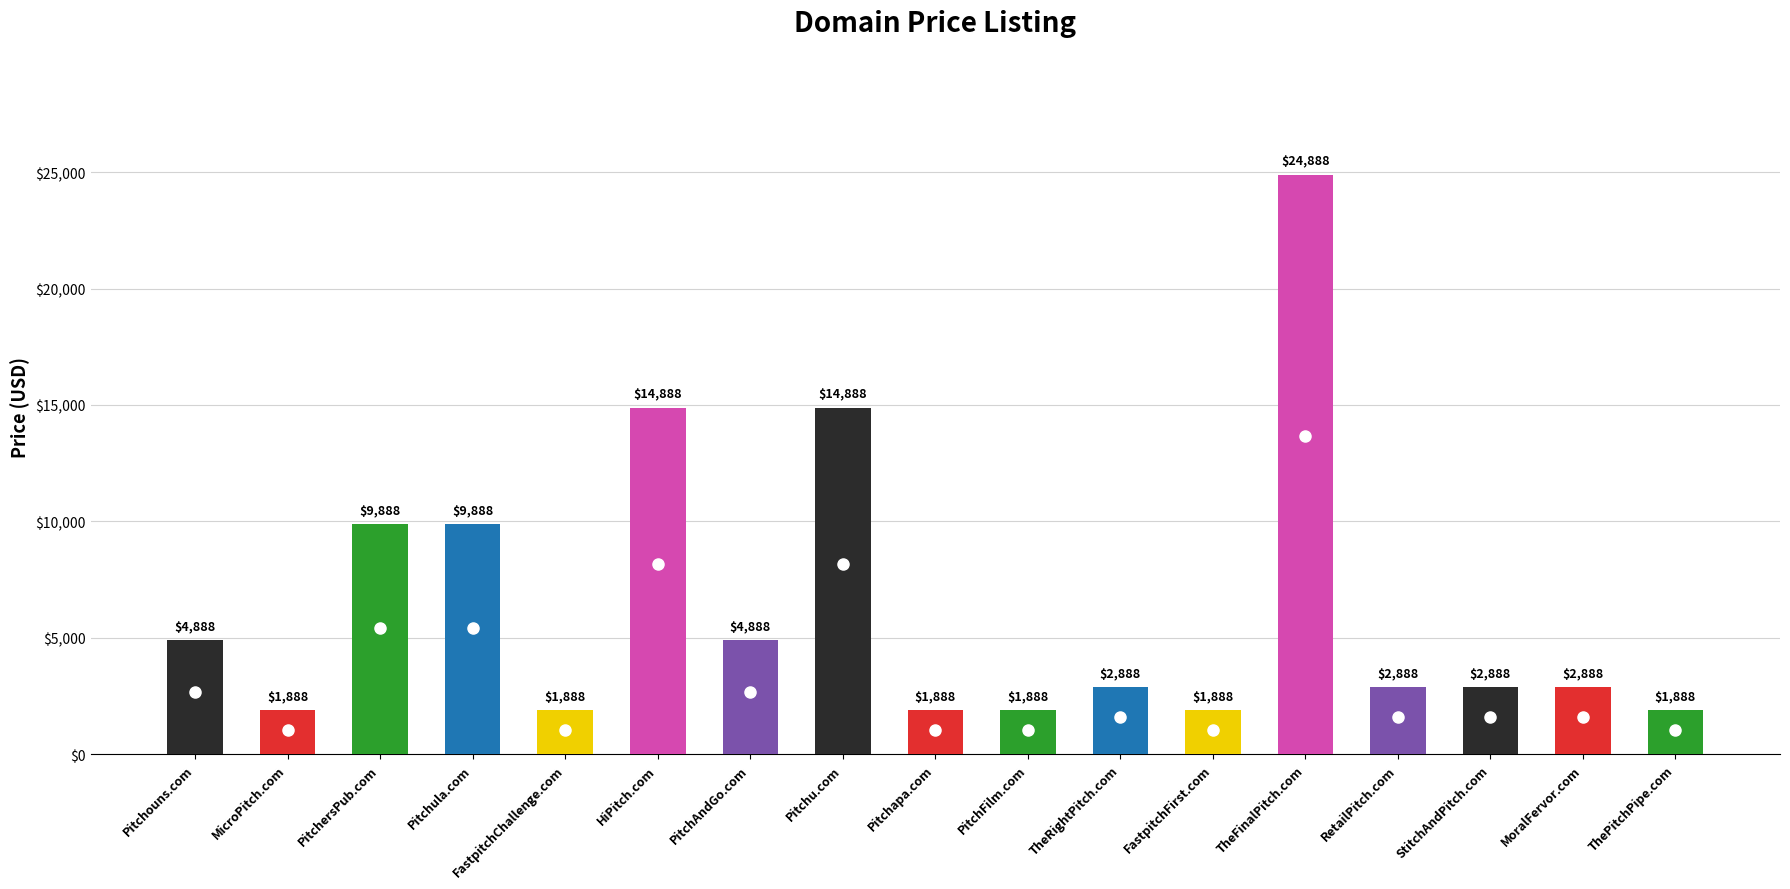

What value does the data have at TheRightPitch.com?

2888